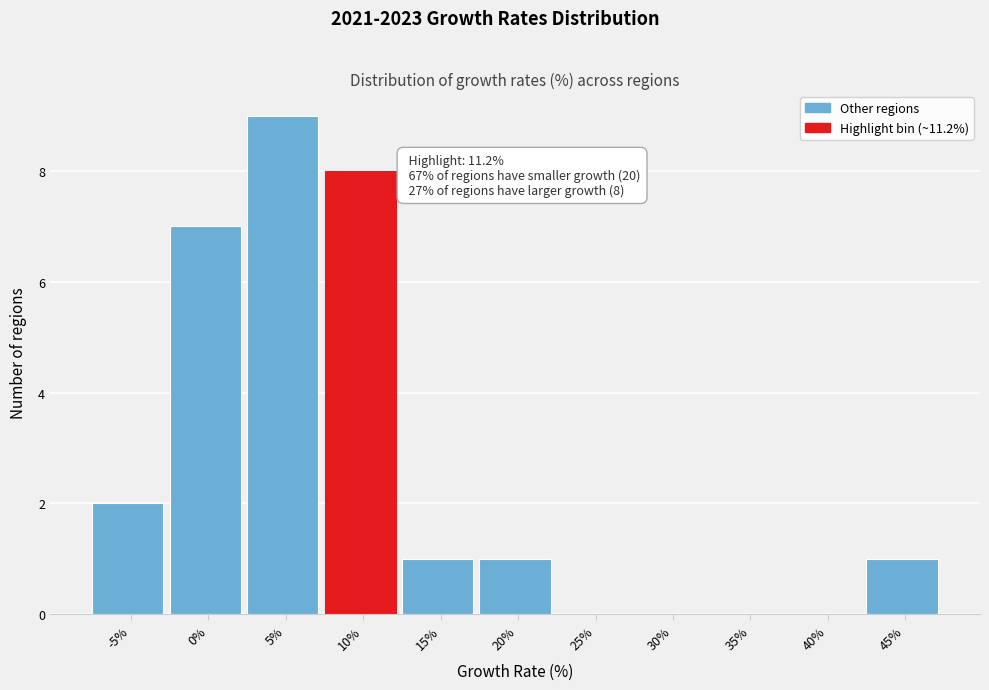

Reading left to right, what are all the values shown in this chart?

-5%=2	0%=7	5%=9	10%=8	15%=1	20%=1	25%=0	30%=0	35%=0	40%=0	45%=1